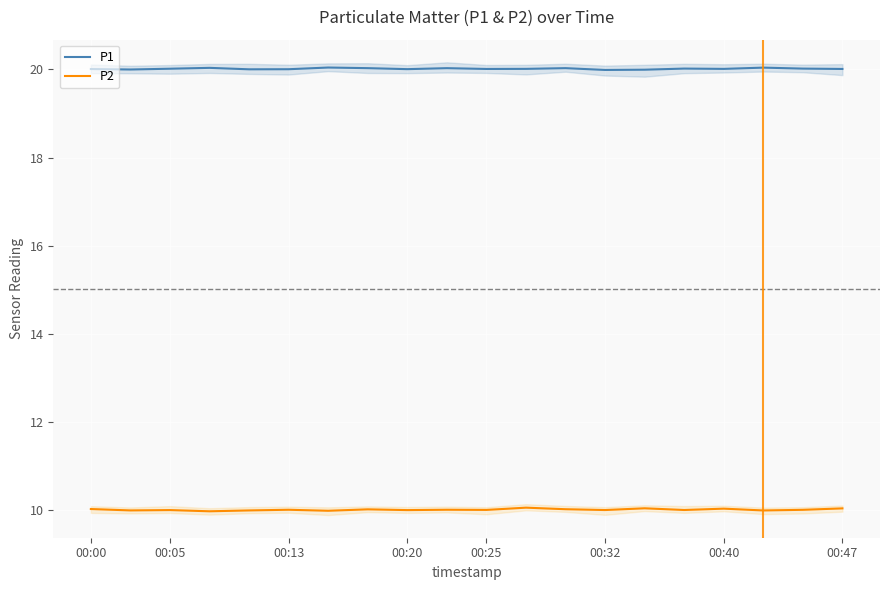

True or false: P2 and P1 intersect in this chart.

False